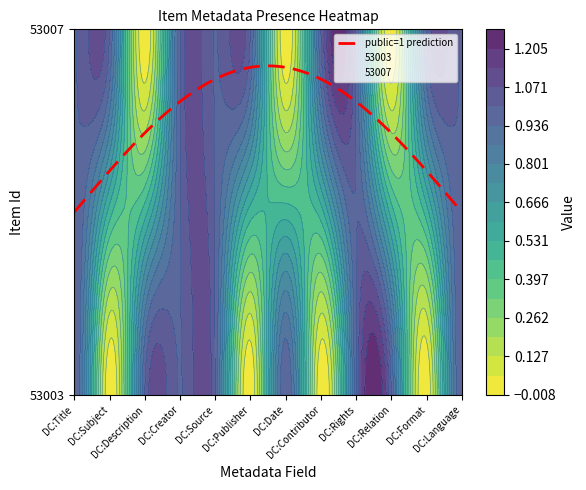

What is the average value of the 53003 series?

1